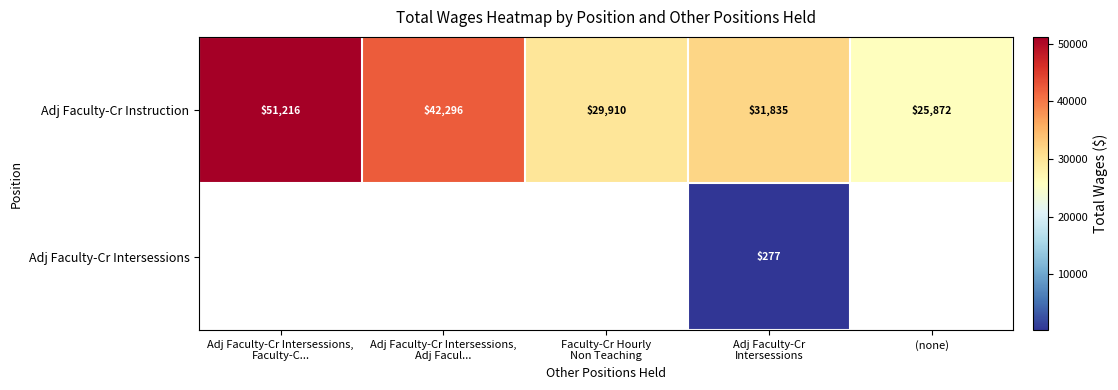

Count the number of categories in the chart.

5